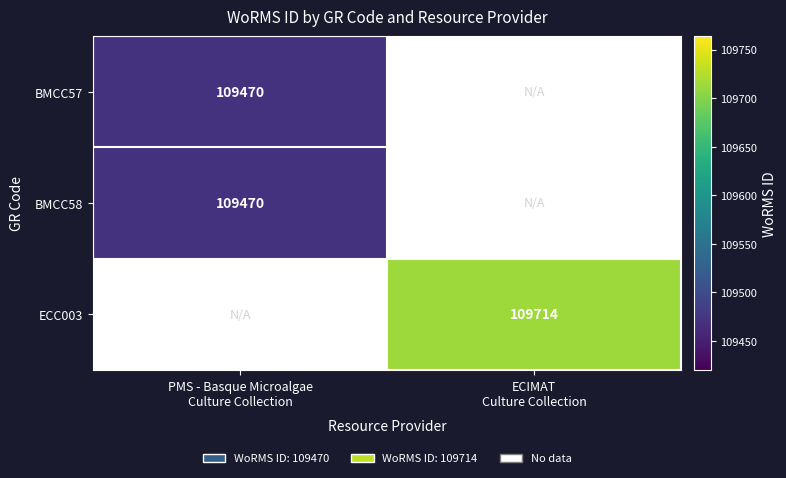

How many series are shown in this chart?

3